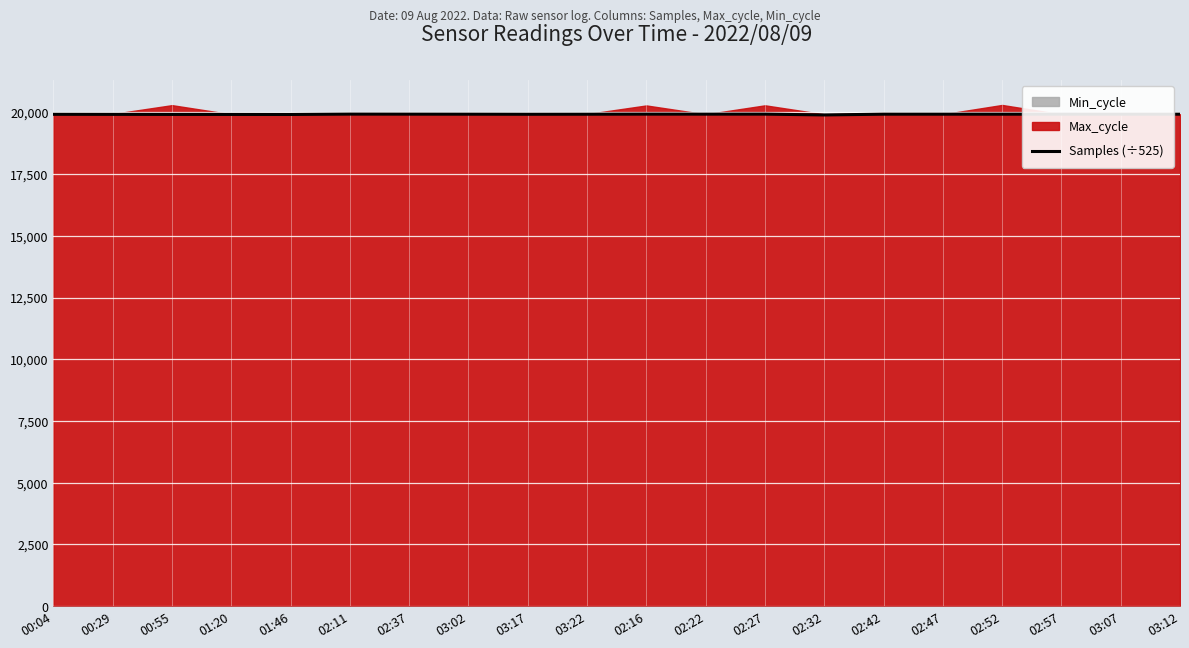

Where is the data nearest to the value 19915?

01:46